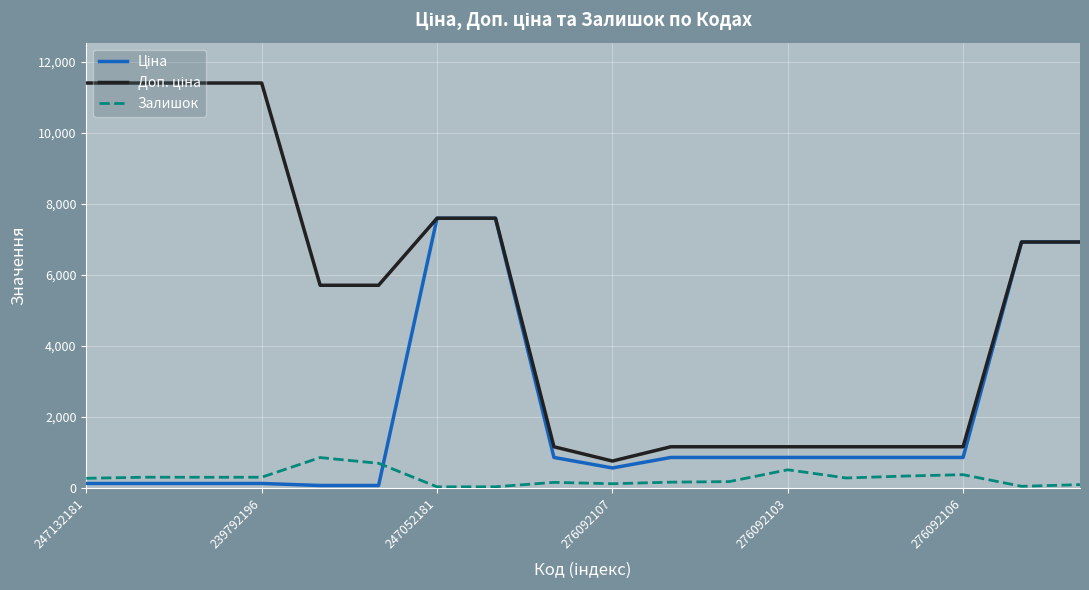

What is the greatest value displayed?

11410.0